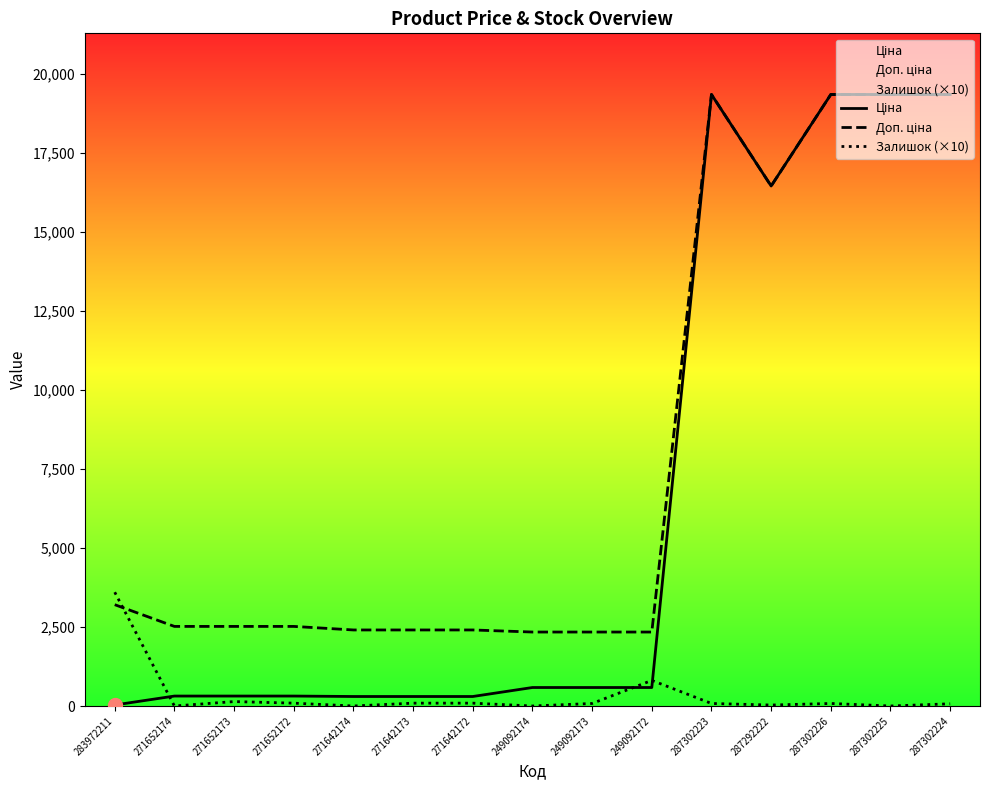

What is the difference between the Ціна values at 283972211 and 271652174?

282.6